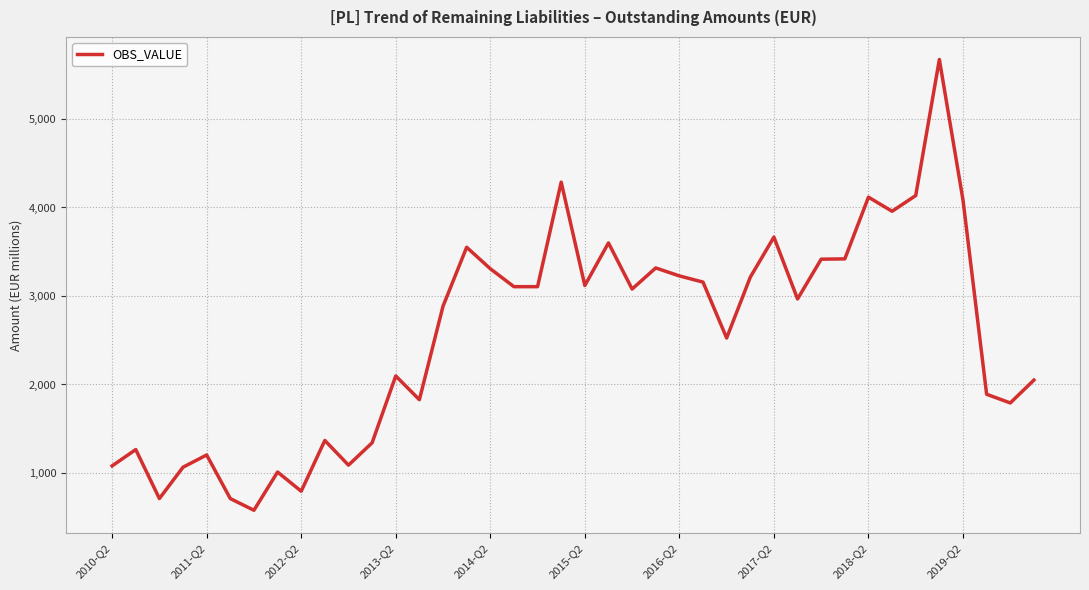

What is the difference between the second highest and minimum values?

3707.3